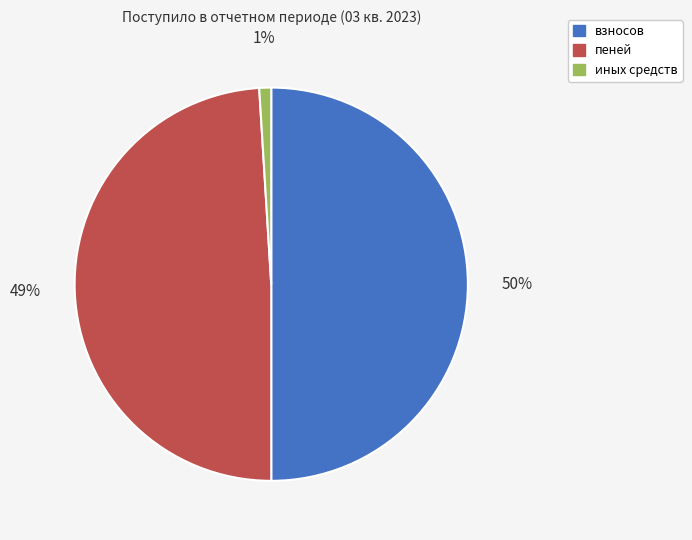

To the nearest percent, what percentage of the pie is пеней?

49%